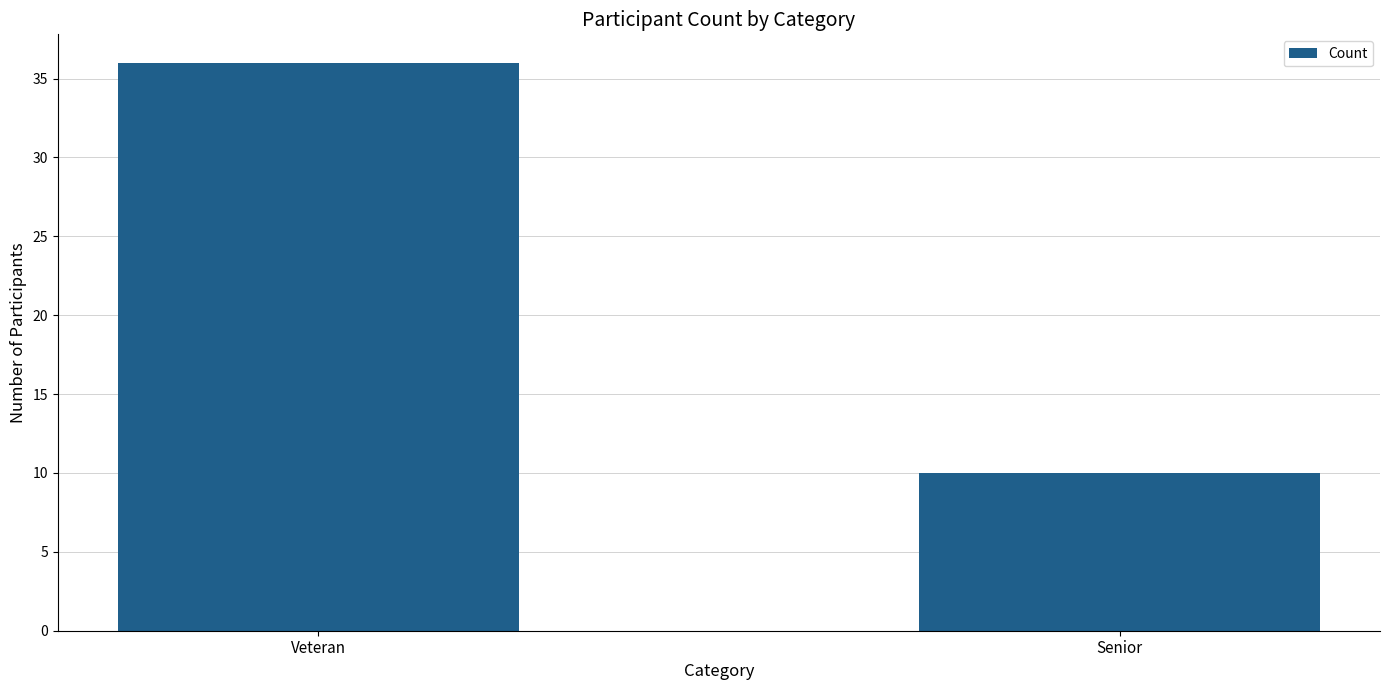

Count the values in the range 10 to 36.

2